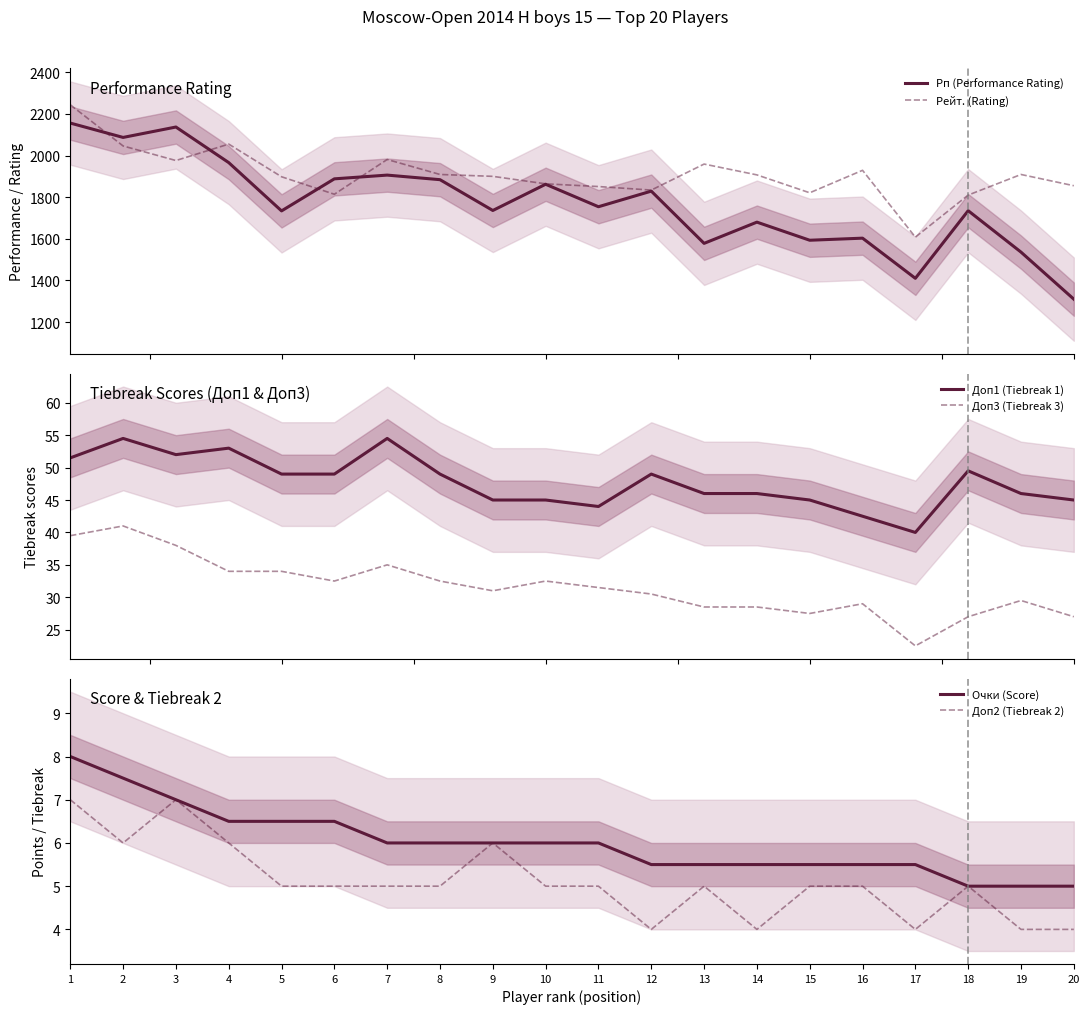

True or false: Рейт. (Rating) has a value of 799.0 at 5.

False